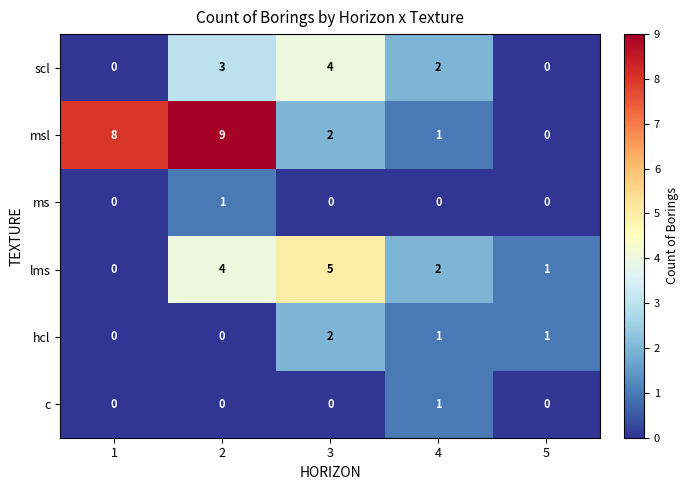

What is the difference between the msl values at 2 and 5?

9